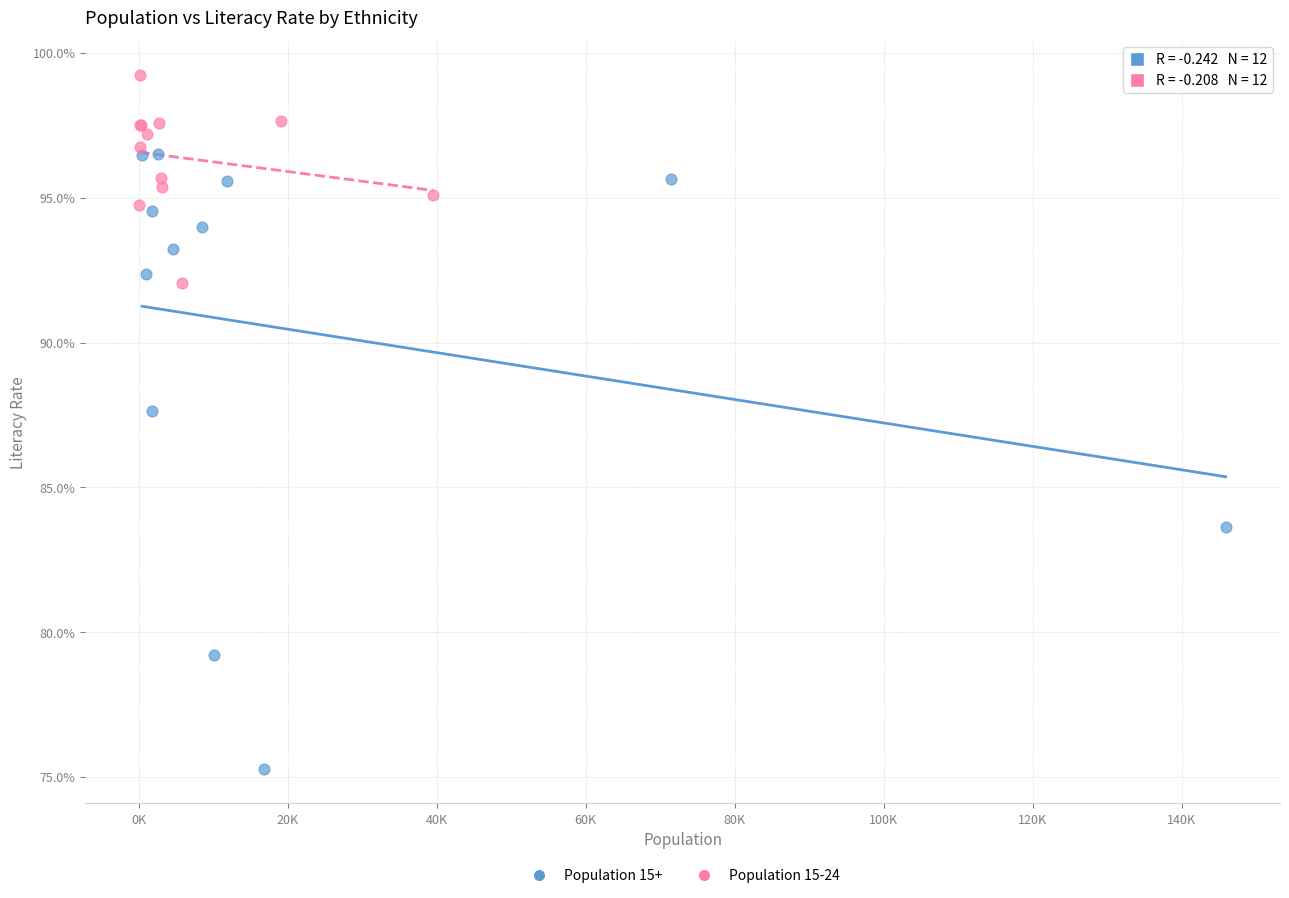

What are all the series names shown in the legend?

Population 15+, Population 15-24